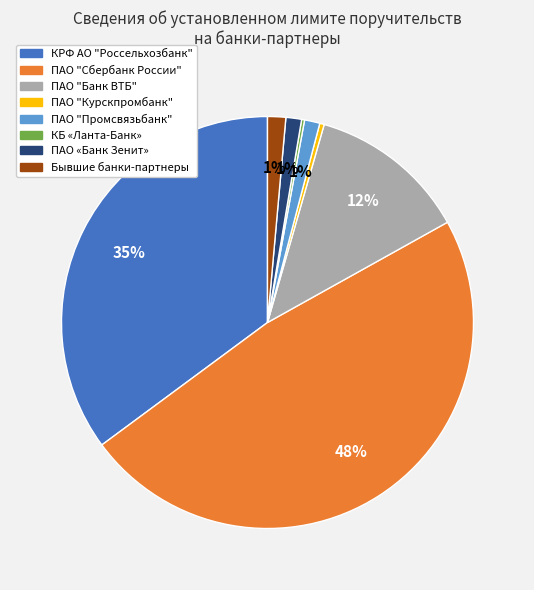

Is it true that ПАО "Сбербанк России" is 48% of the pie?

True